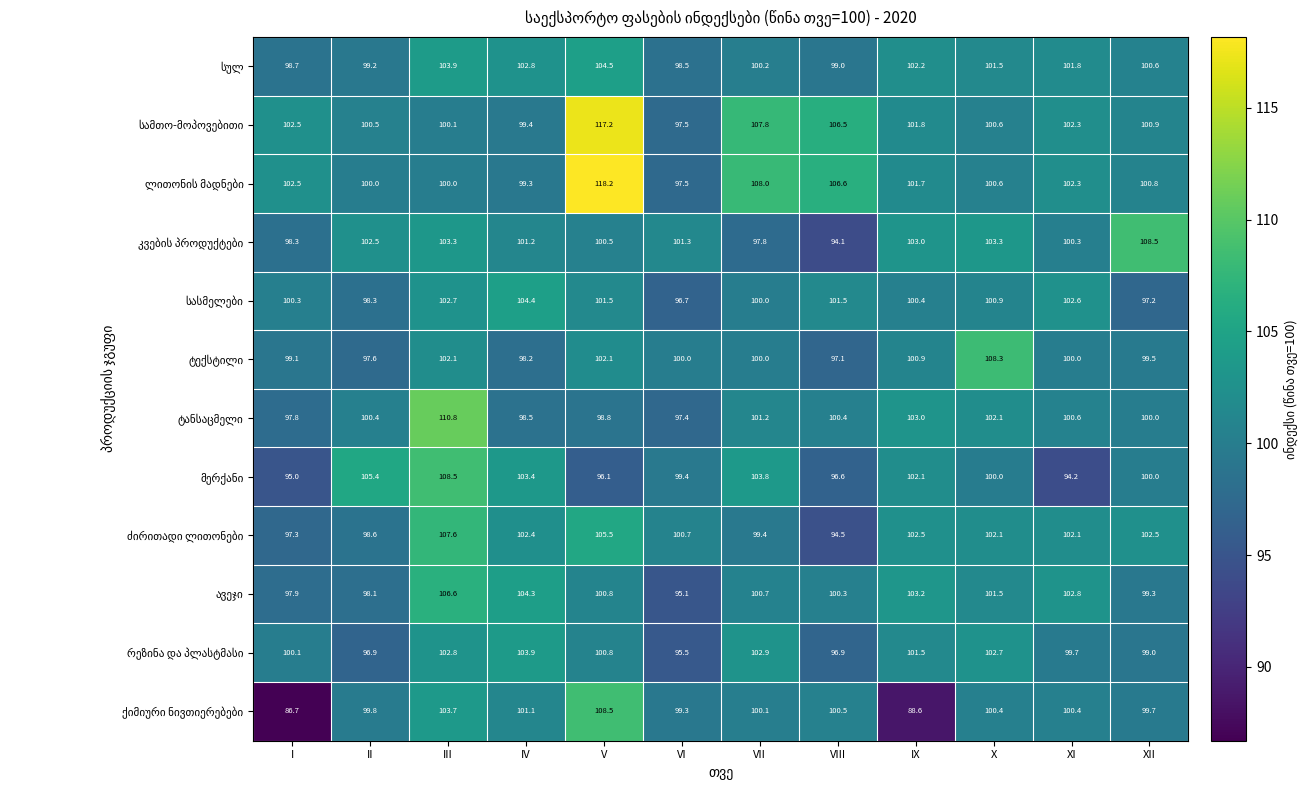

What is the maximum value shown in the chart?

118.2